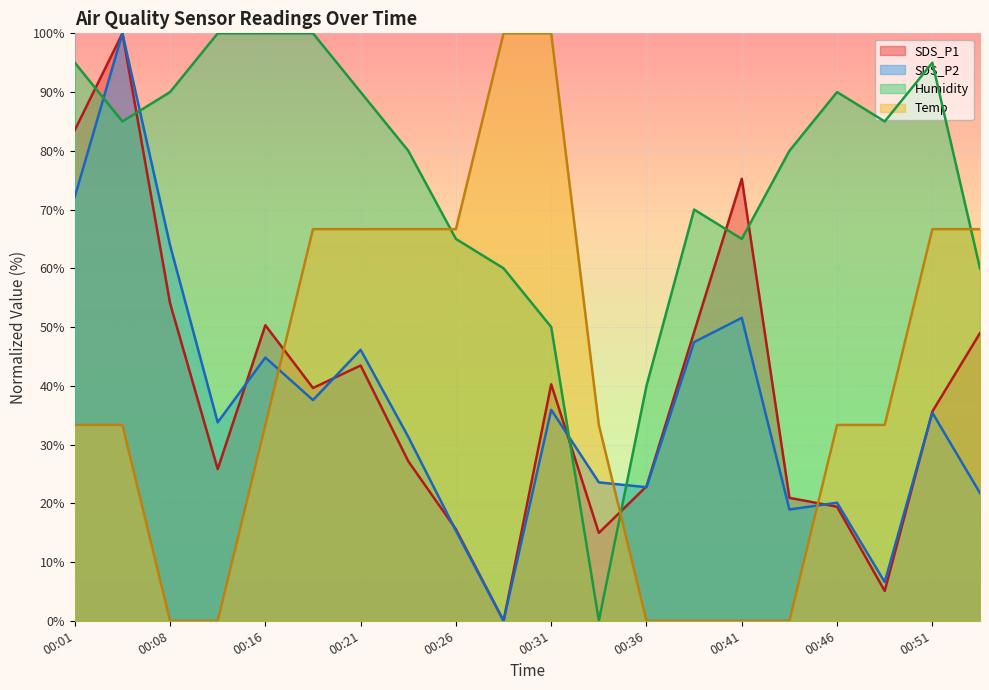

How many data points does each series have?

20